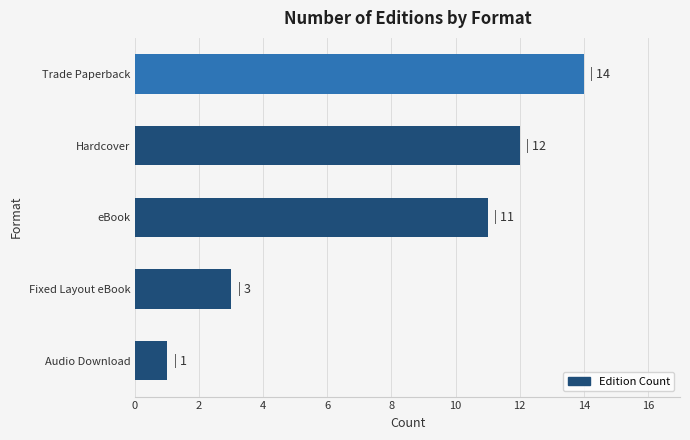

Approximately how many times larger is the value at Fixed Layout eBook compared to eBook?

0.3